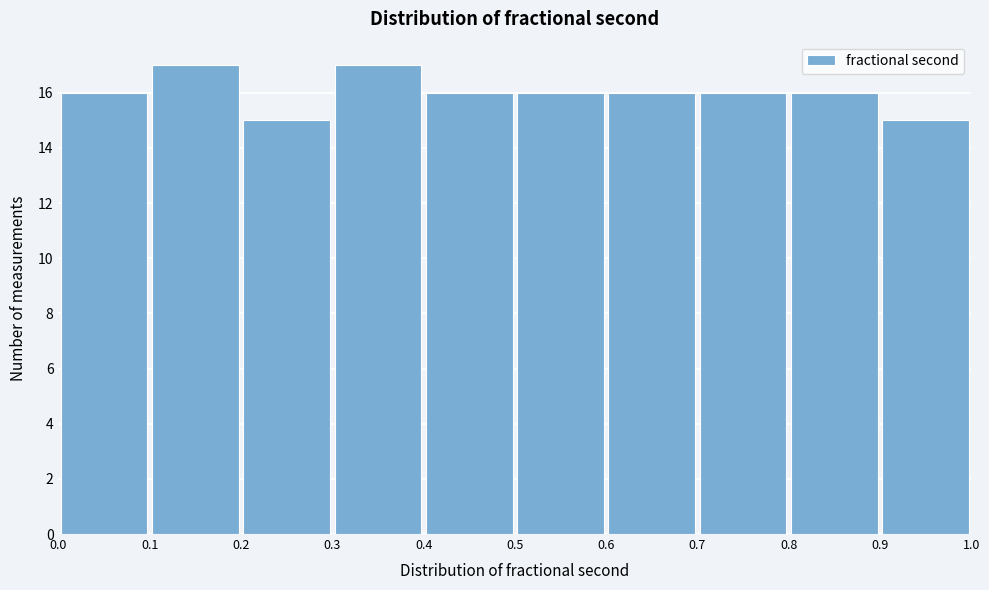

Reading left to right, transcribe this chart: for each bar, give the range it covers on the x-axis and its height. The values are not printed on the chart, so give them approximately, as read against the axis.

0.0 to 0.1: 16
0.1 to 0.2: 17
0.2 to 0.3: 15
0.3 to 0.4: 17
0.4 to 0.5: 16
0.5 to 0.6: 16
0.6 to 0.7: 16
0.7 to 0.8: 16
0.8 to 0.9: 16
0.9 to 1.0: 15